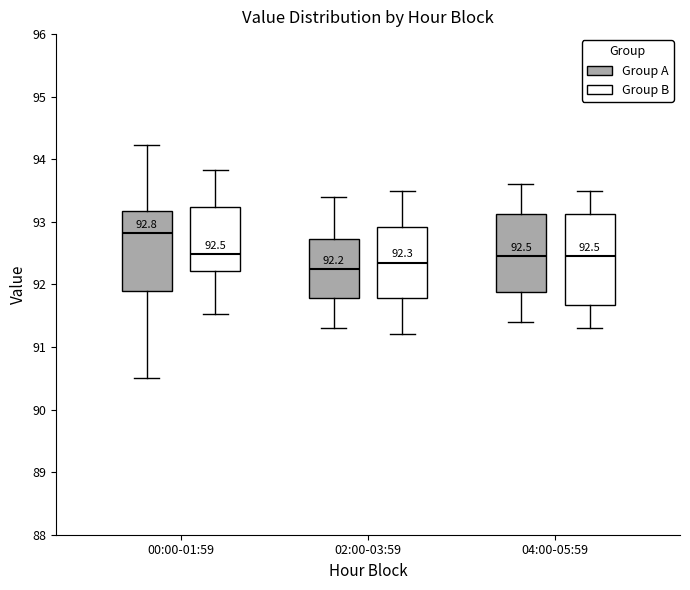

Which box is the tallest, from its lower edge to its upper edge?

04:00-05:59 (Group B)